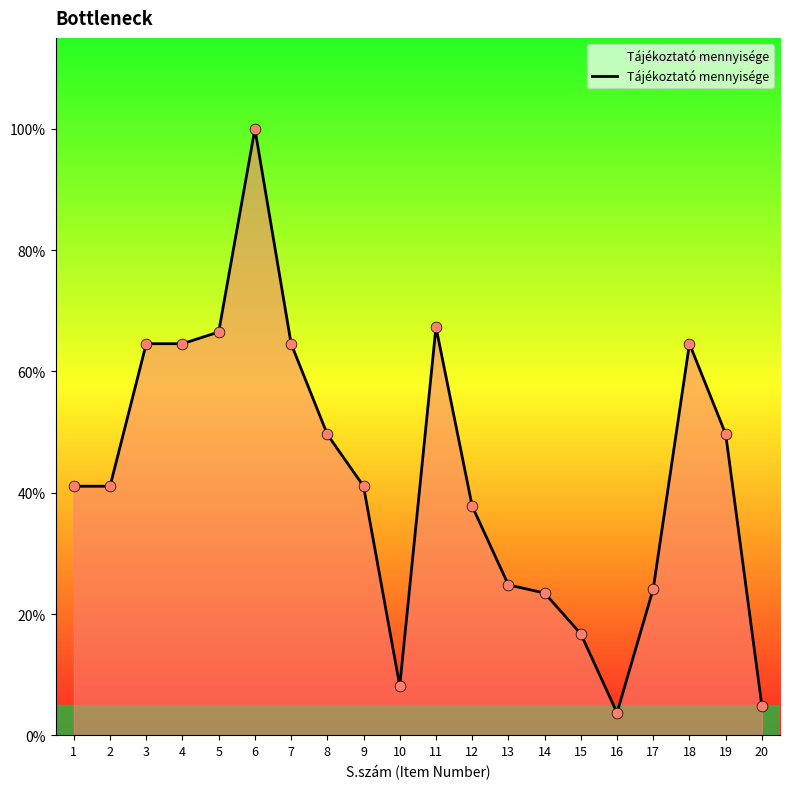

Is this an area chart (filled region under the line)?

Yes